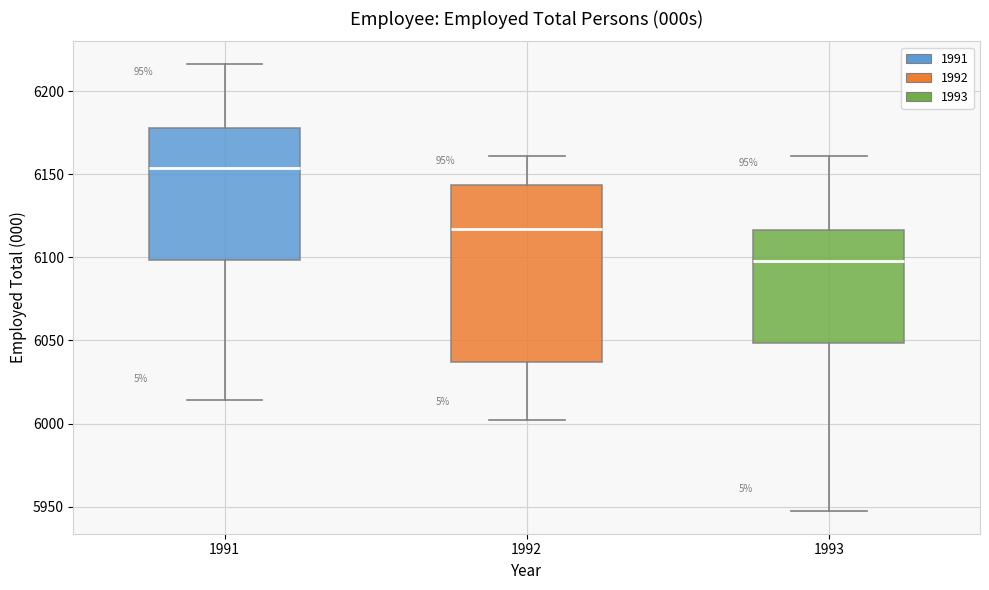

Comparing the boxes themselves (not the whiskers), which one is the tallest?

1992